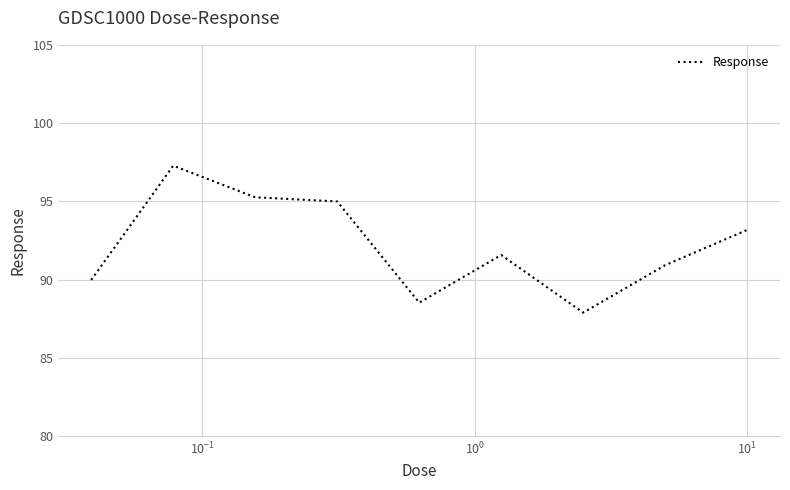

What is the minimum value shown in the chart?

87.9